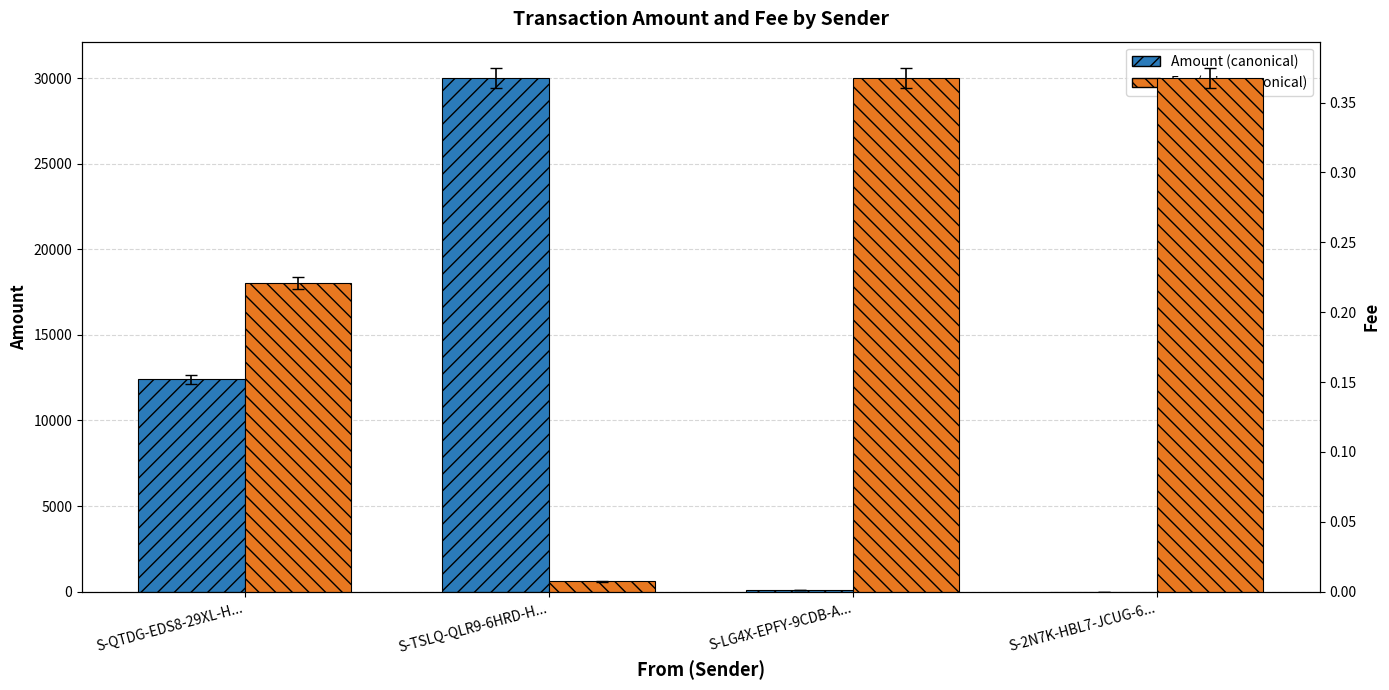

At how many categories does at least one series exceed 8032?

2